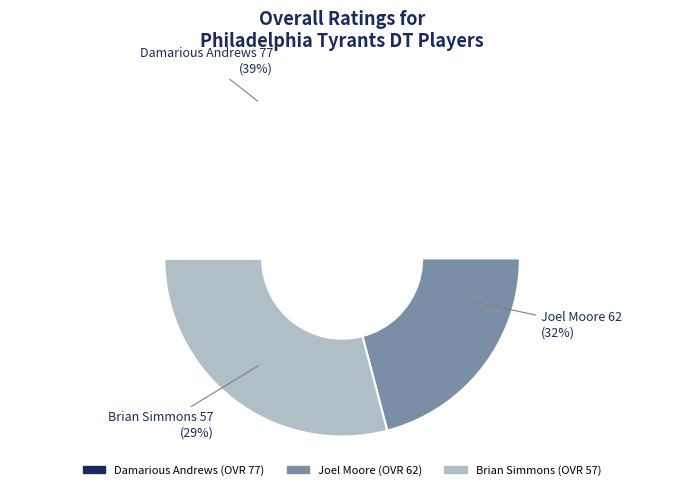

To the nearest percent, what percentage of the pie is Joel Moore?

32%